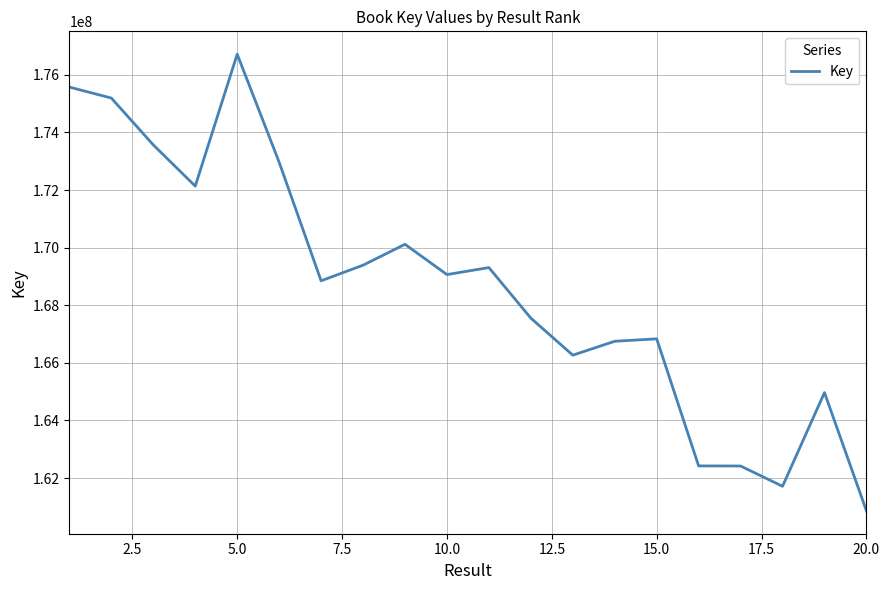

Does the chart display data point markers on the line(s)?

No